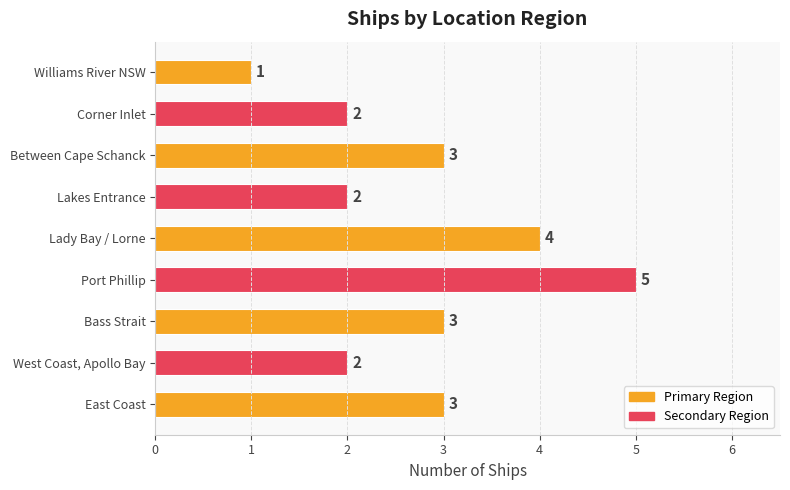

Are the bars horizontal?

Yes